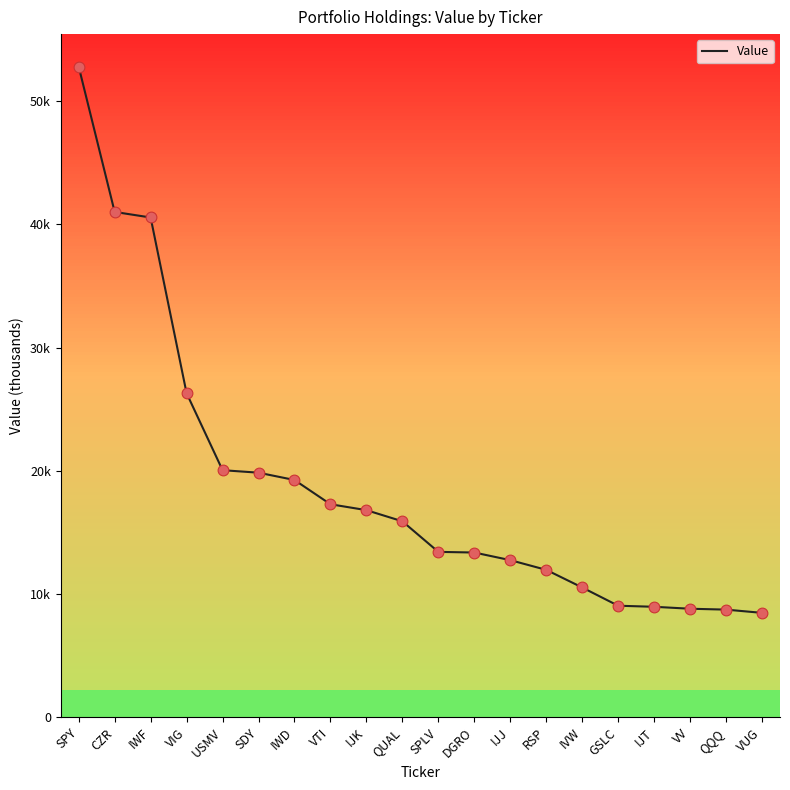

What is the change in value from VIG to SDY?

-6448